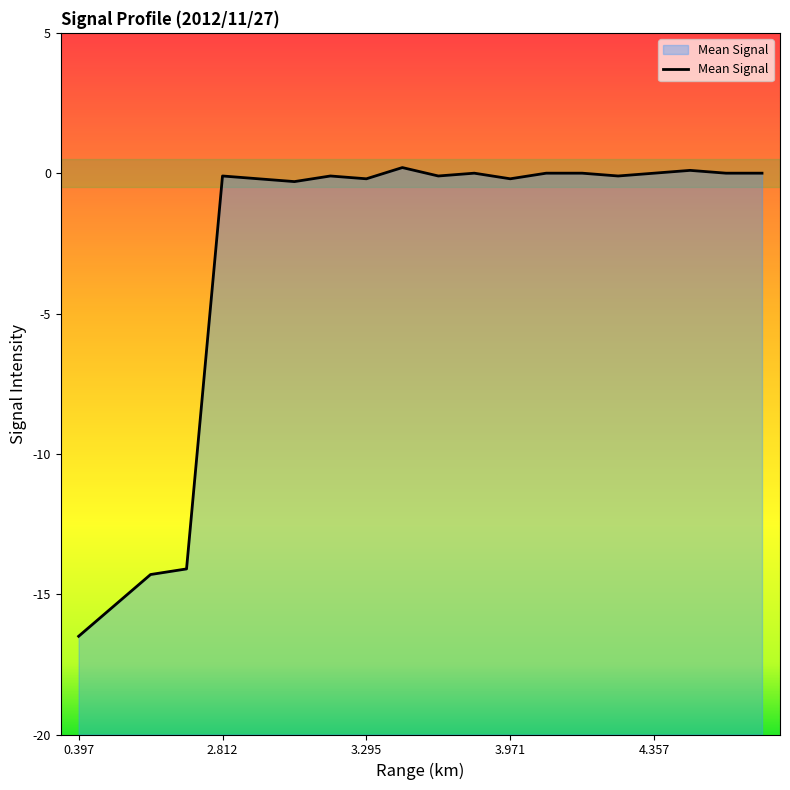

How many interior local valleys (lower than both neighbors) does the data have?

5